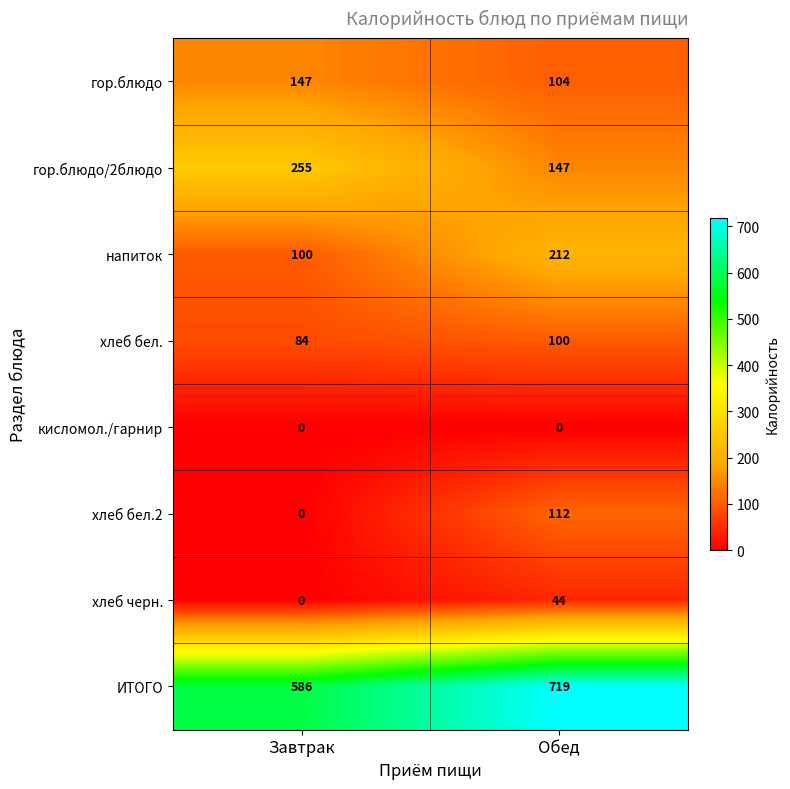

Is it true that гор.блюдо/2блюдо equals 150 at Завтрак?

False